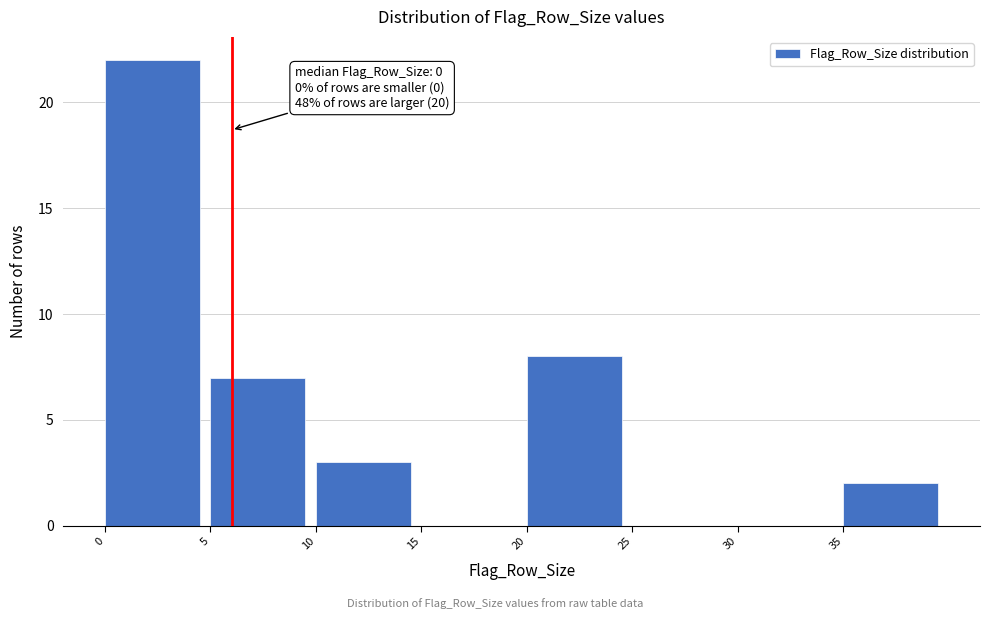

Over which range of the x-axis is the bar tallest?

0 to 5